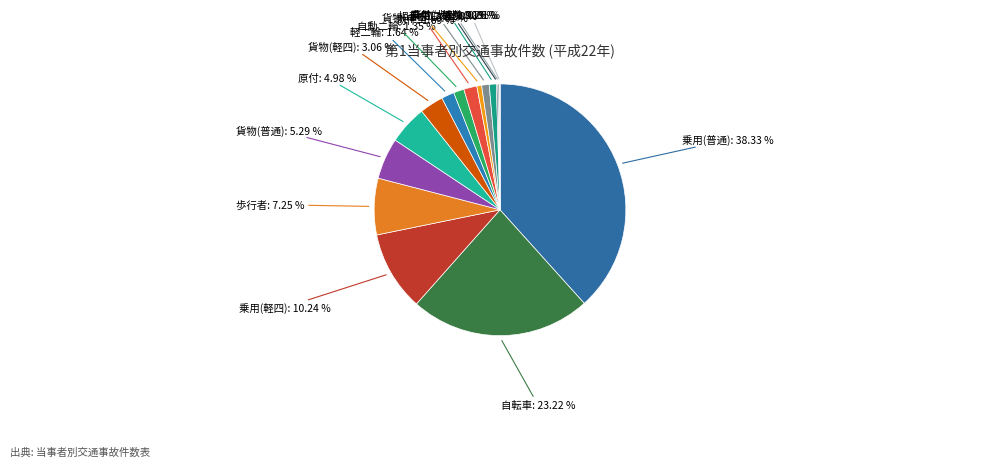

Which category has the biggest portion of the pie?

乗用(普通): 38.33 %